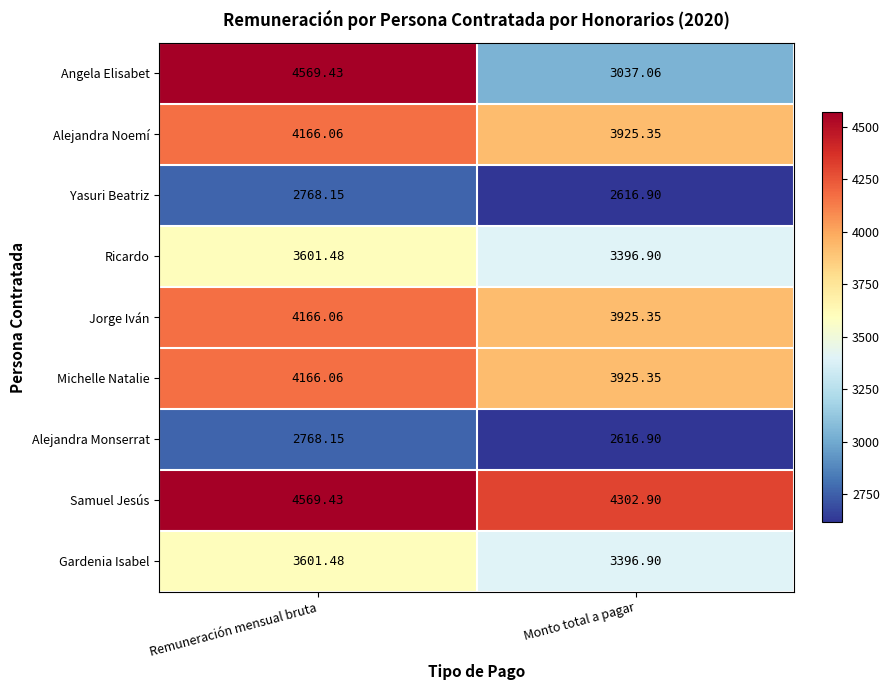

Which series has the largest range (max minus min)?

Angela Elisabet